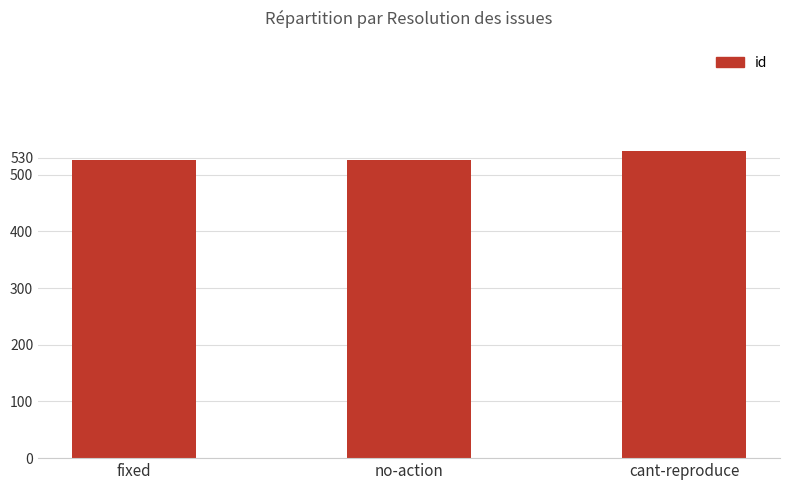

What is the maximum value shown in the chart?

542